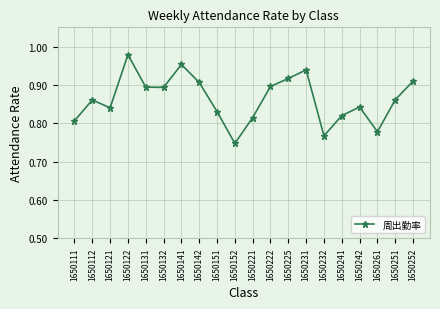

Which category has the highest value across all series?

1650122